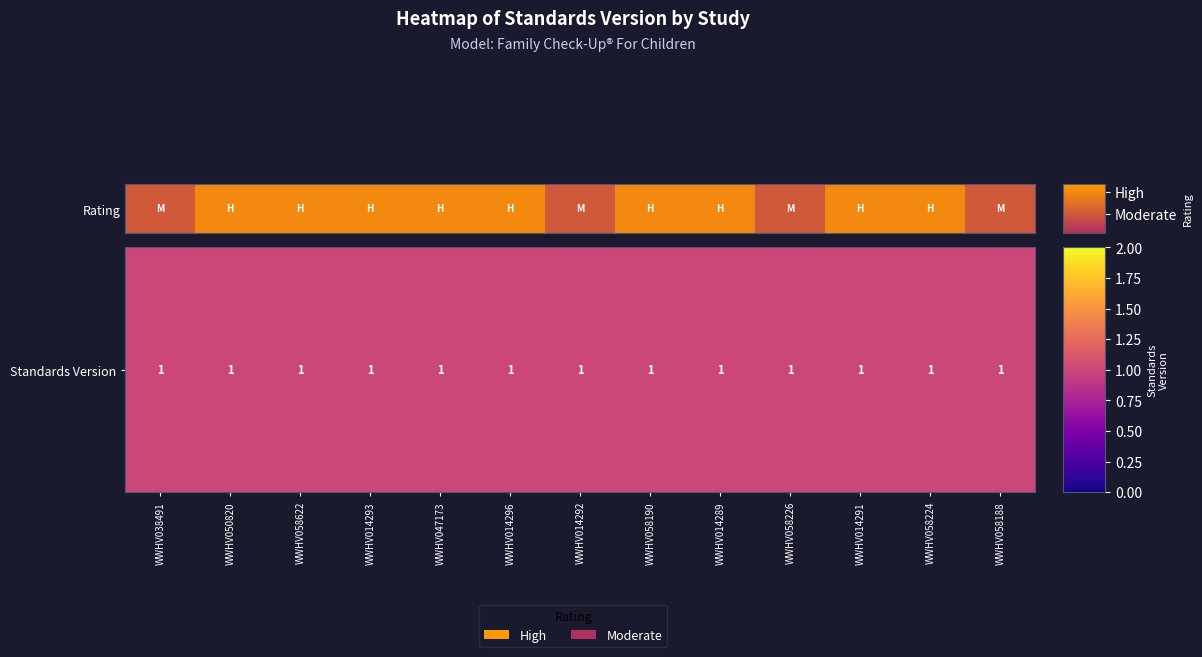

At which label is the value closest to 0?

WWHV038491